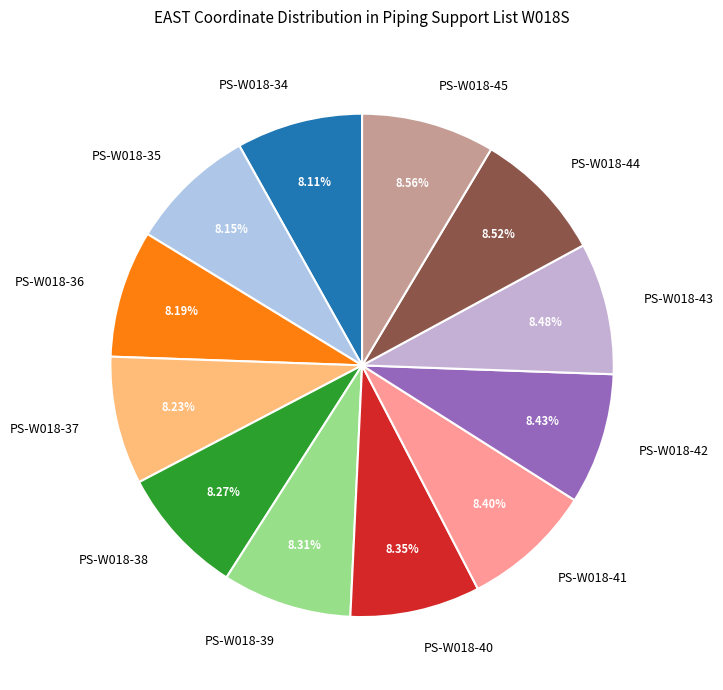

Does any single category account for the majority?

No